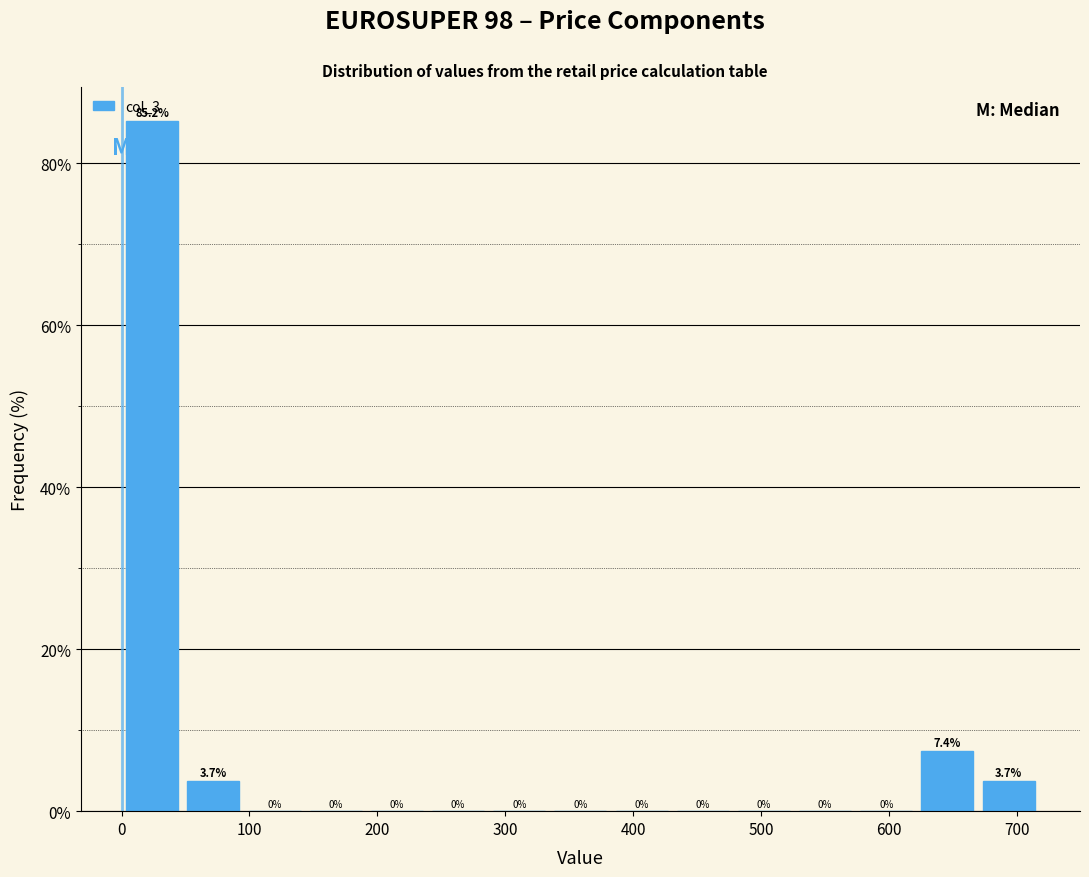

What is the height of the bar covering 50 to 100 on the x-axis? The bar edges are not printed on the chart, so give them approximately, as read against the axis.

3.7